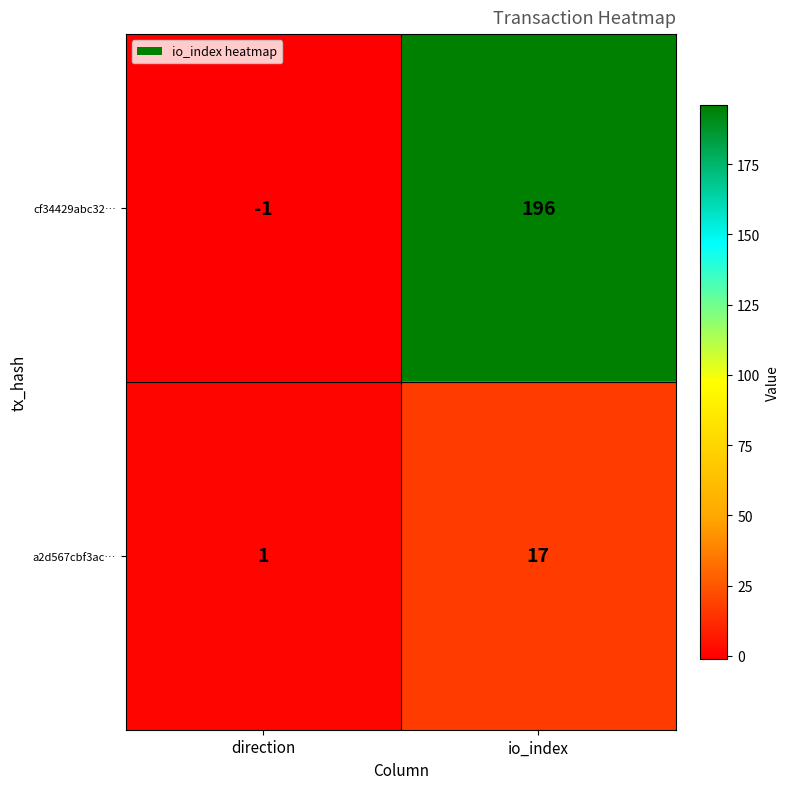

Which label corresponds to the largest value in the chart?

io_index